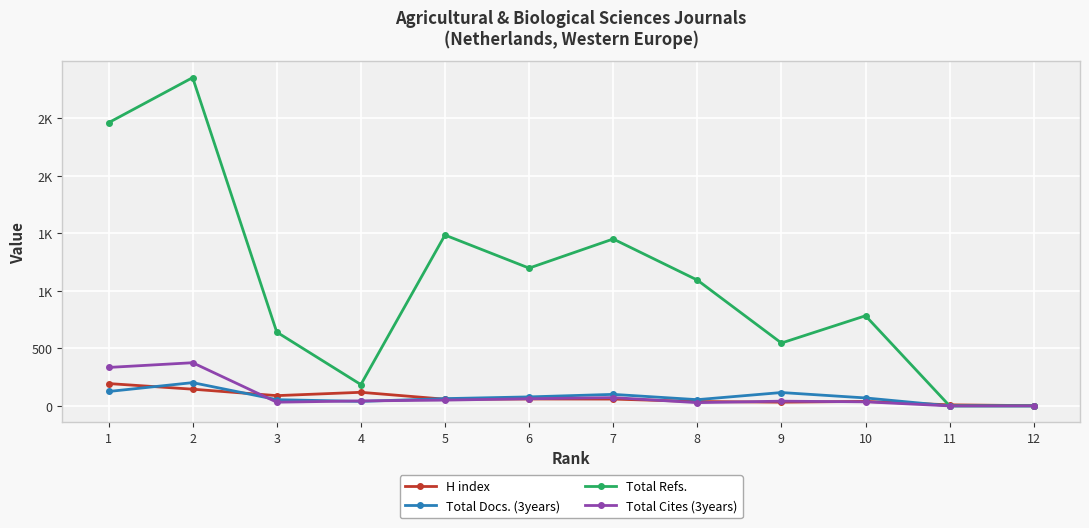

Does the chart display data point markers on the line(s)?

Yes